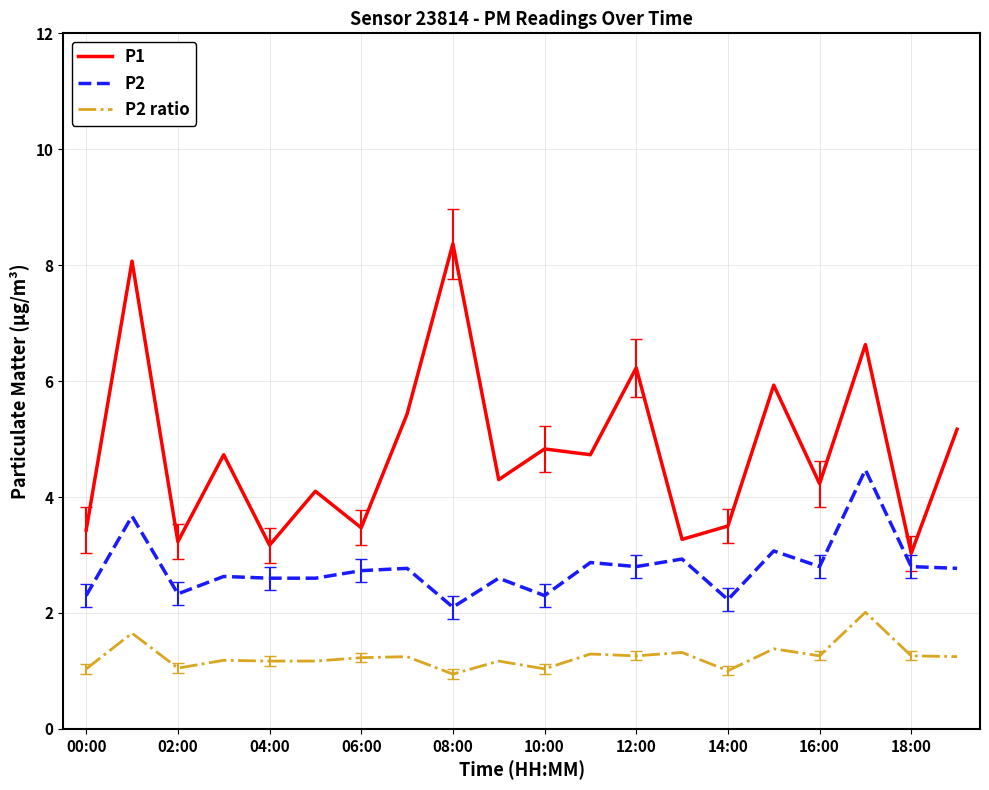

Which series has the largest total across all categories?

P1